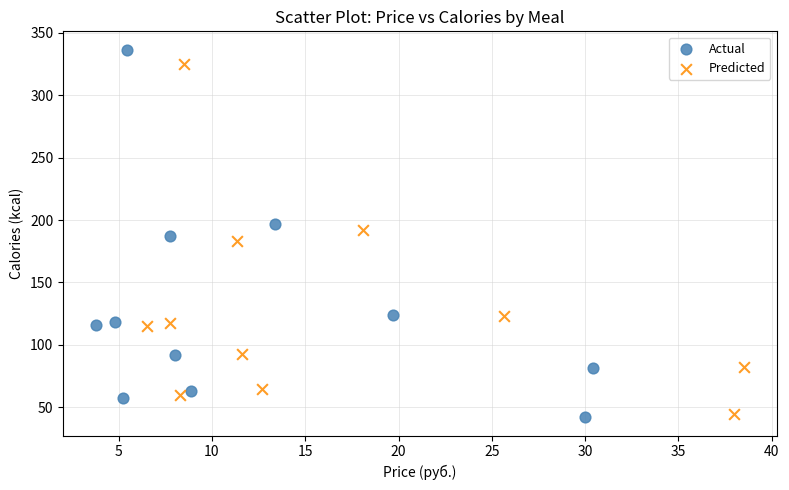

Which series has the widest spread of Y values?

Actual